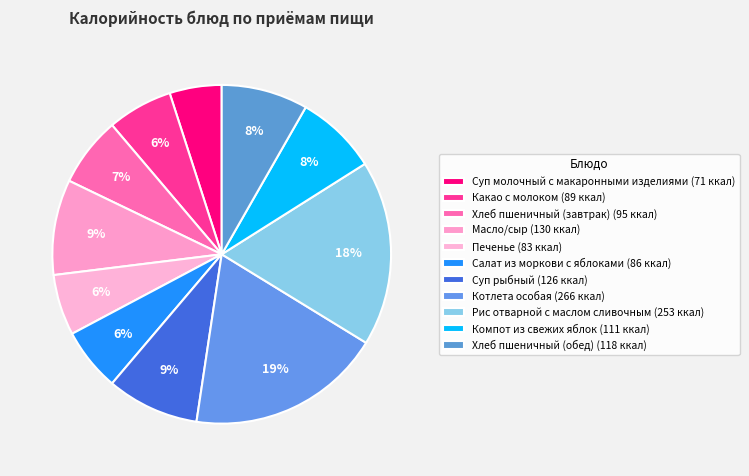

True or false: Салат из моркови с яблоками accounts for 1% of the total.

False